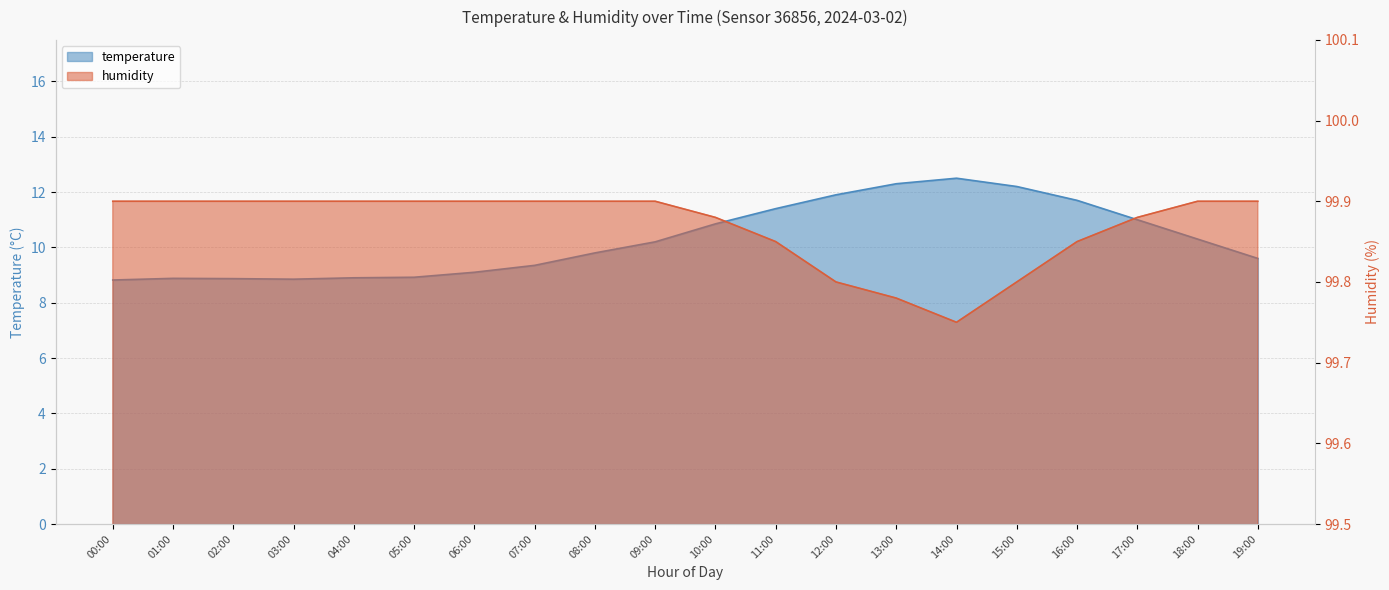

Is it true that humidity equals 164.7 at 05:00?

False